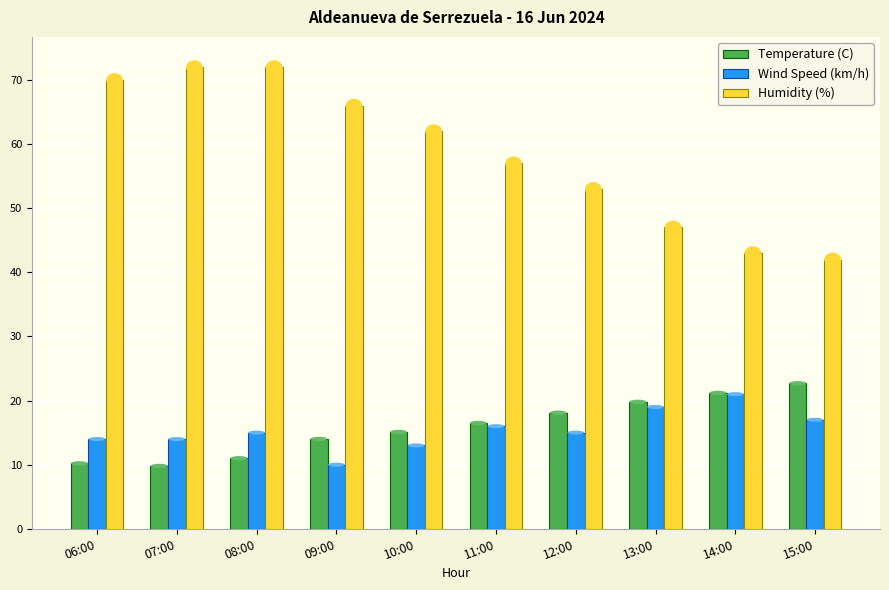

What is the minimum value for Temperature (C)?

9.8